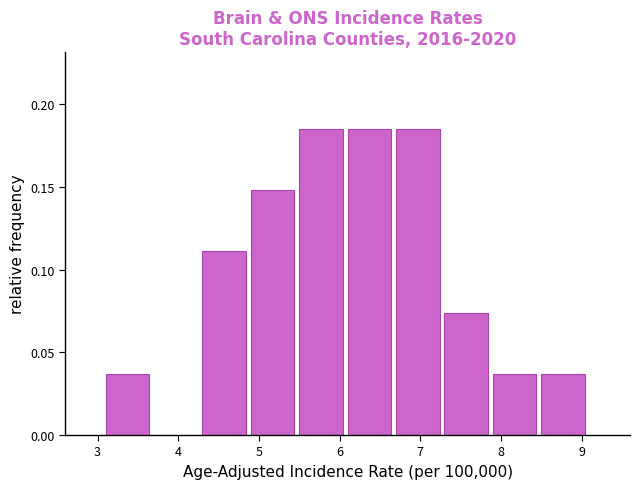

How tall is the bar that spans 6.1 to 6.7 on the x-axis? The values are not printed on the chart, so give them approximately, as read against the axis.

0.185